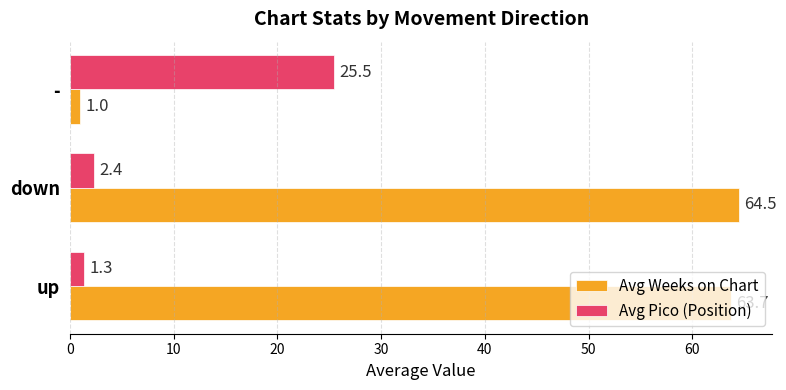

List the series in order of their overall mean, highest first.

Avg Weeks on Chart, Avg Pico (Position)